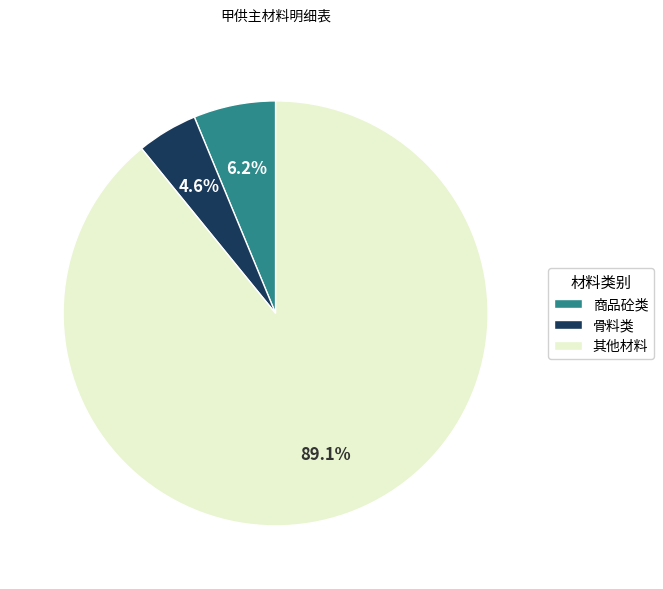

Count the number of slices in the pie.

3